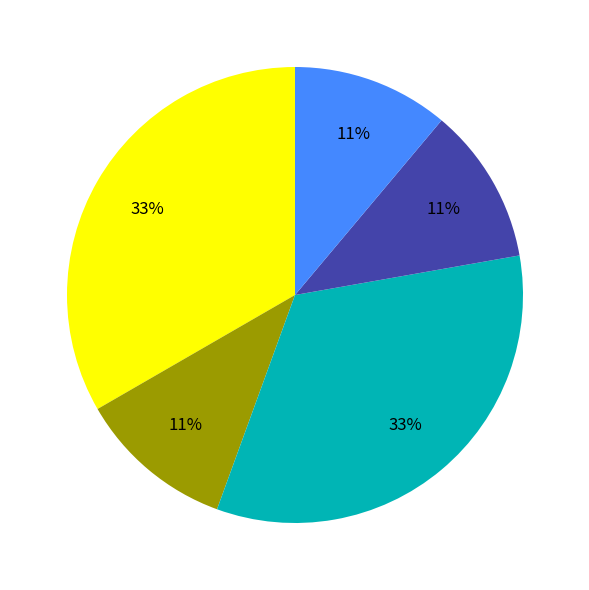

To the nearest percent, what is the difference between the largest and smallest slice percentages?

22%